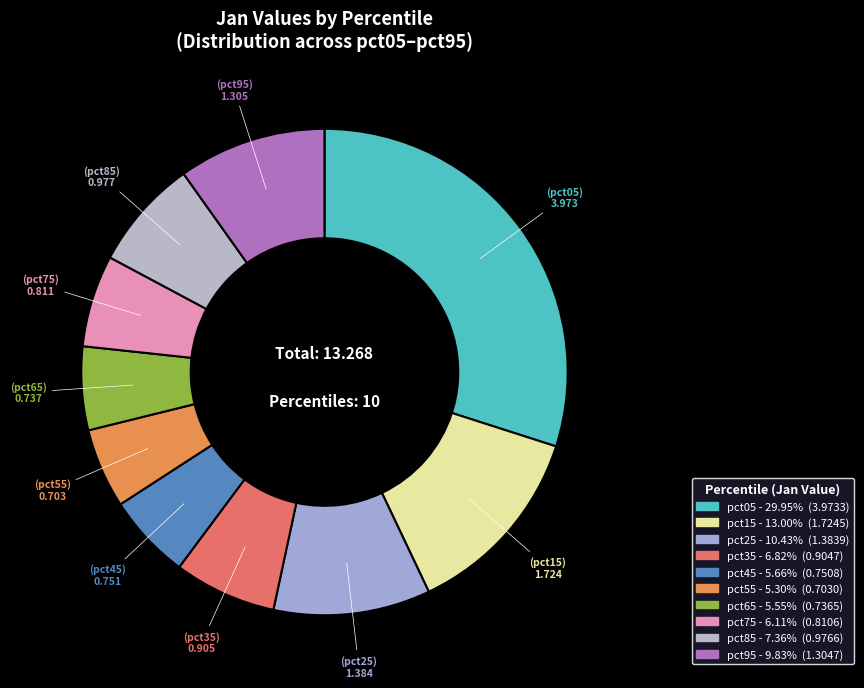

Between pct45 and pct15, which is larger?

pct15